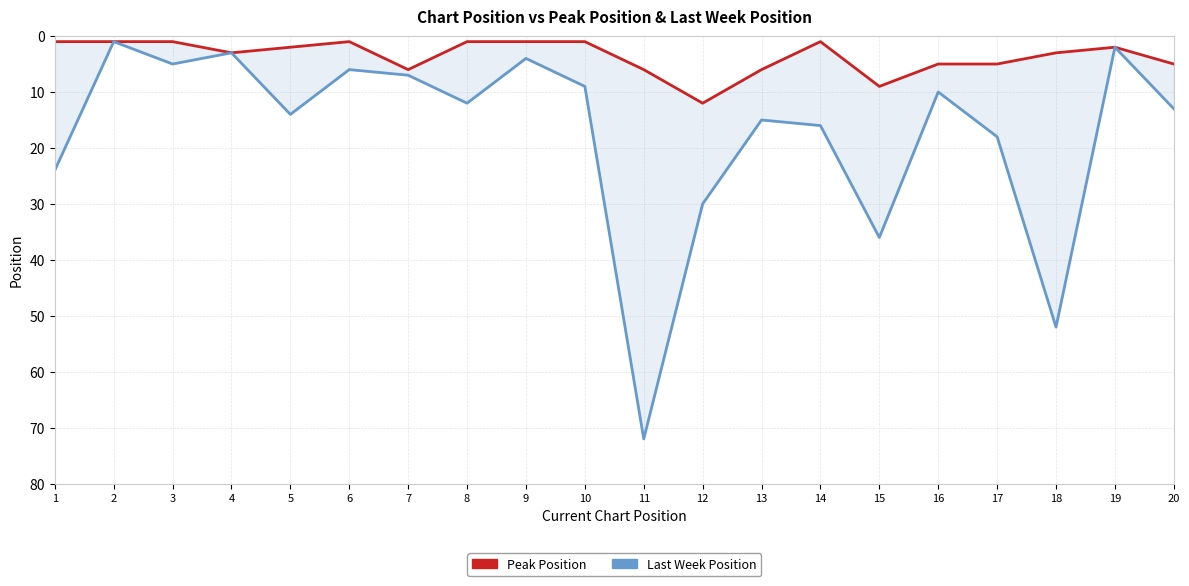

The value of Peak Position at 4 is 1. True or false?

False